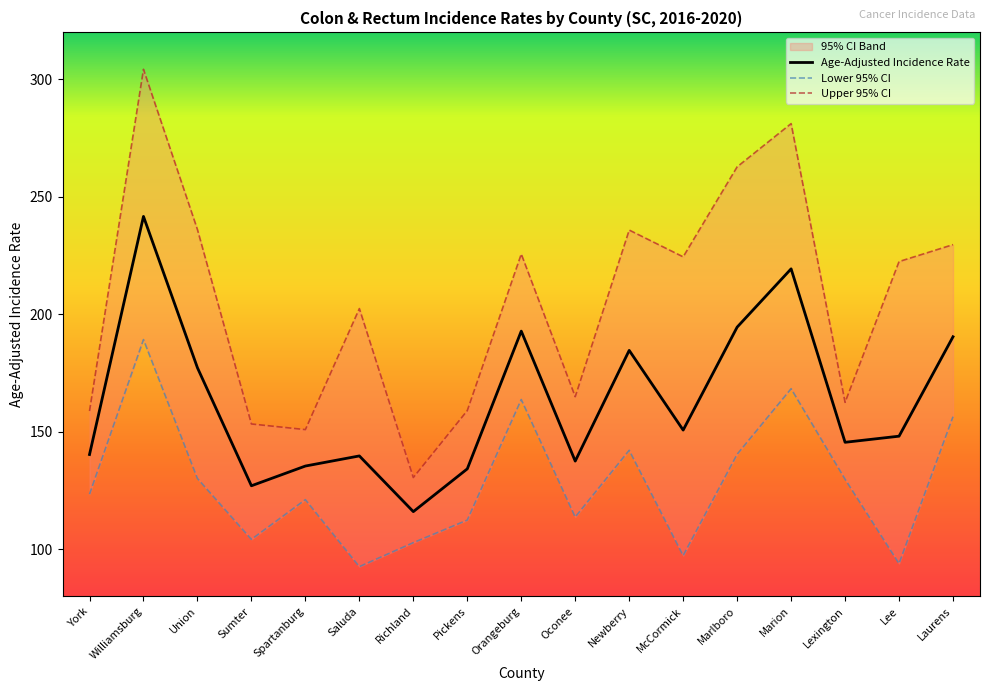

At which label does Age-Adjusted Incidence Rate reach its peak?

Williamsburg